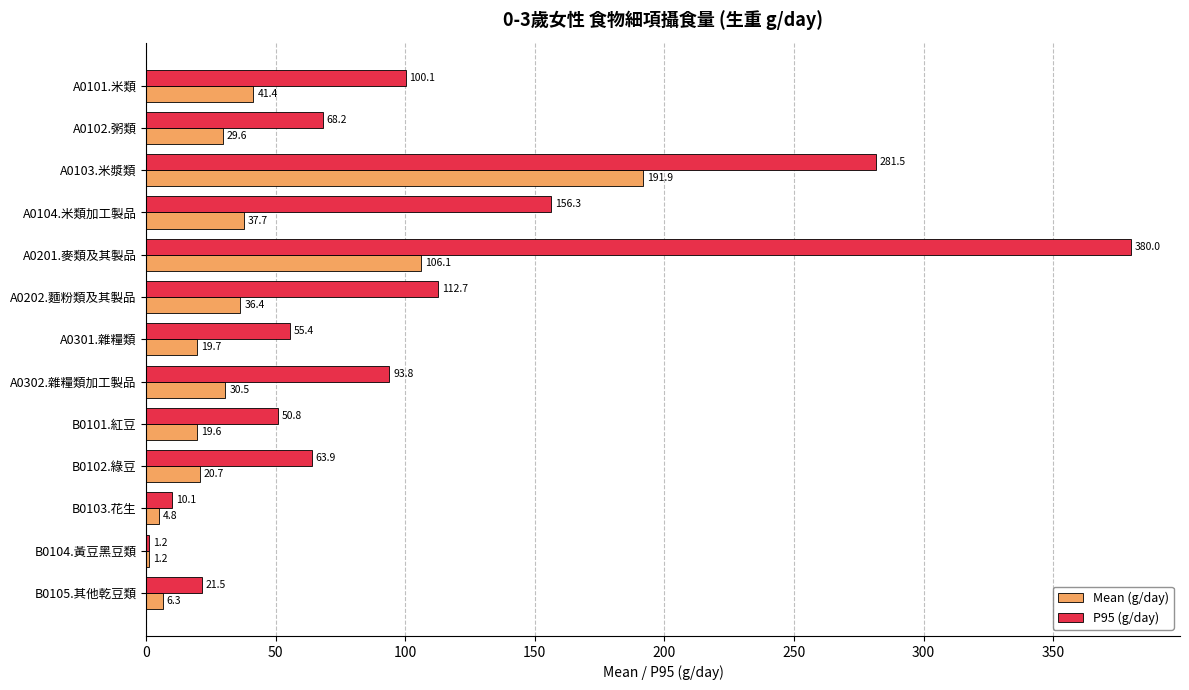

At which category is the sum across all series the highest?

A0201.麥類及其製品